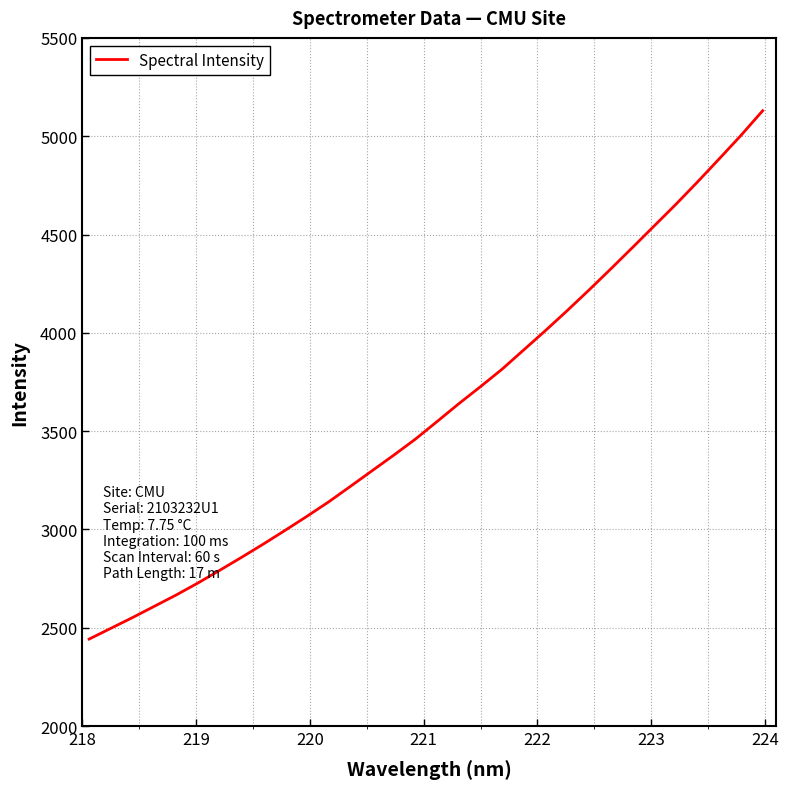

What is the minimum value shown in the chart?

2442.3